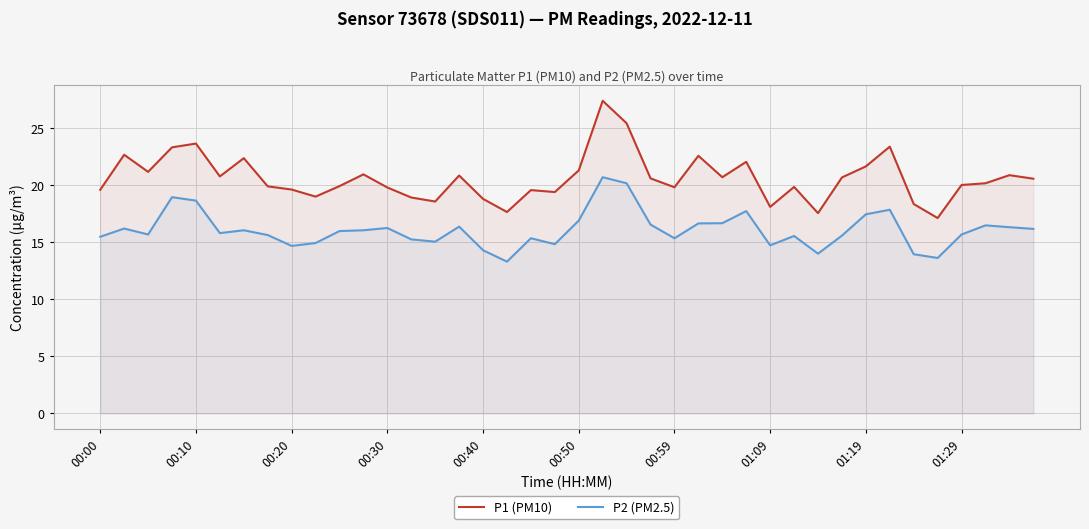

List the series in order of their overall mean, lowest first.

P2 (PM2.5), P1 (PM10)